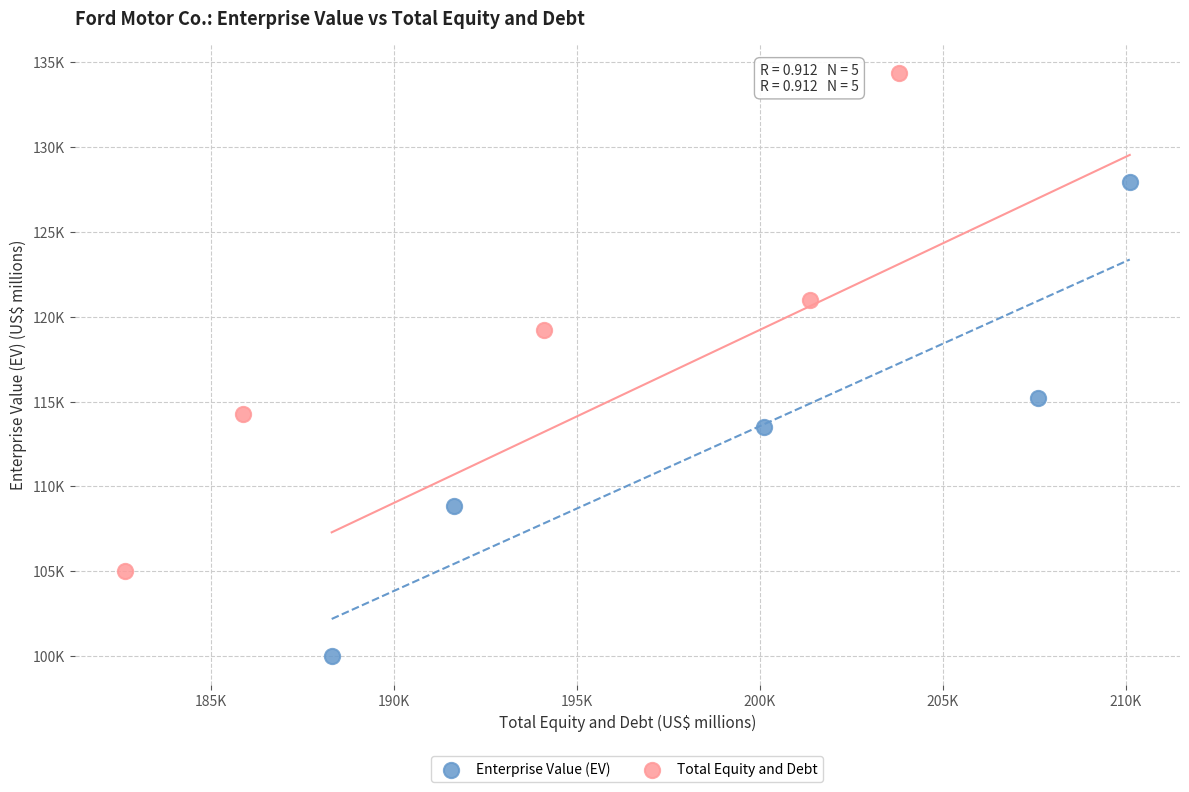

What are all the series names shown in the legend?

Enterprise Value (EV), Total Equity and Debt